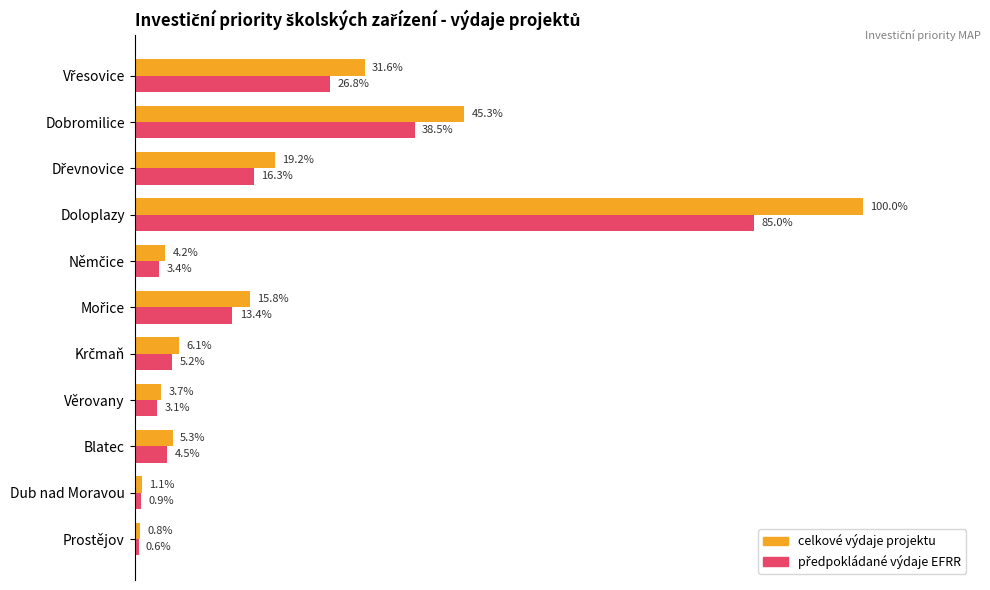

Which series has the largest total across all categories?

celkové výdaje projektu